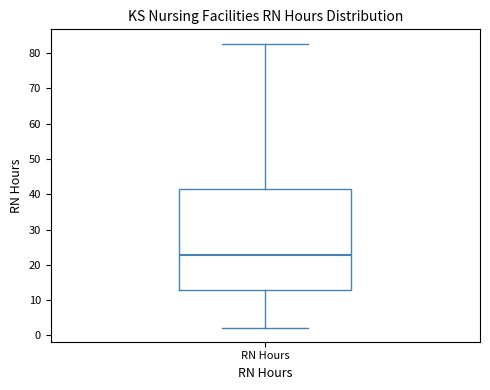

Read this box plot against the y-axis: the position of the median line, the range covered by the box, and the ends of both whiskers. The values are not printed on the chart, so give them approximately, as read against the axis.

median 23, box 13 to 42, whiskers 2 to 83